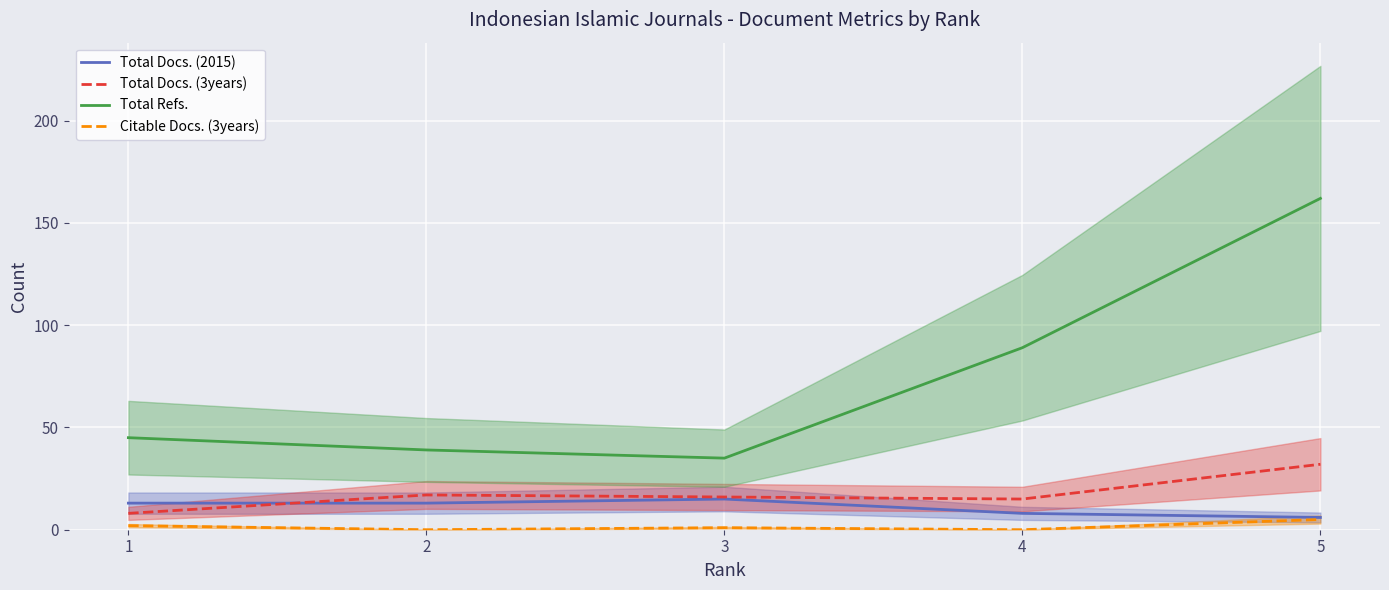

What is the total value across all series at 5?

205